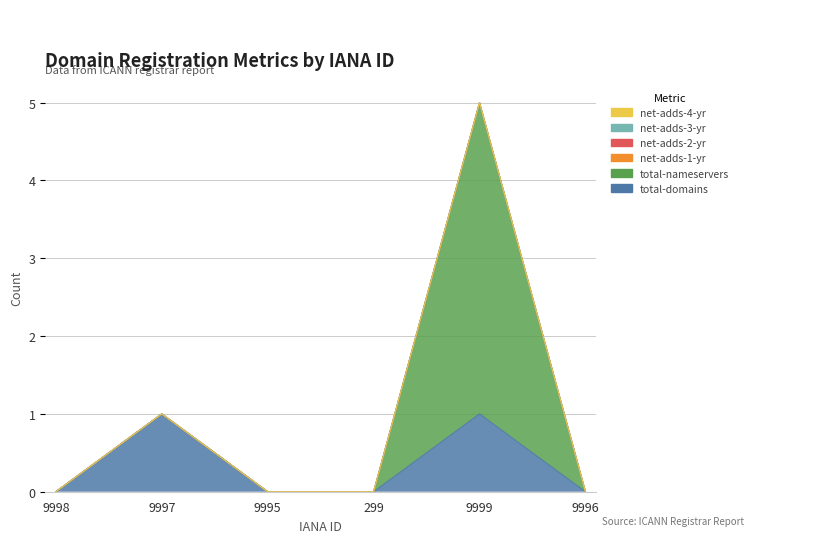

True or false: total-nameservers has more than 1 points higher than both neighbors.

False